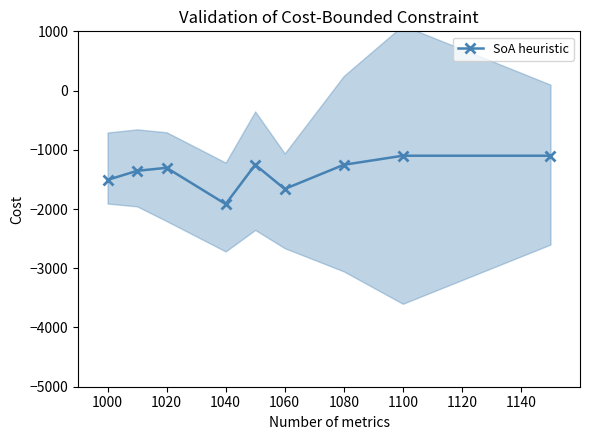

What is the difference between the second highest and second lowest values?

561.2